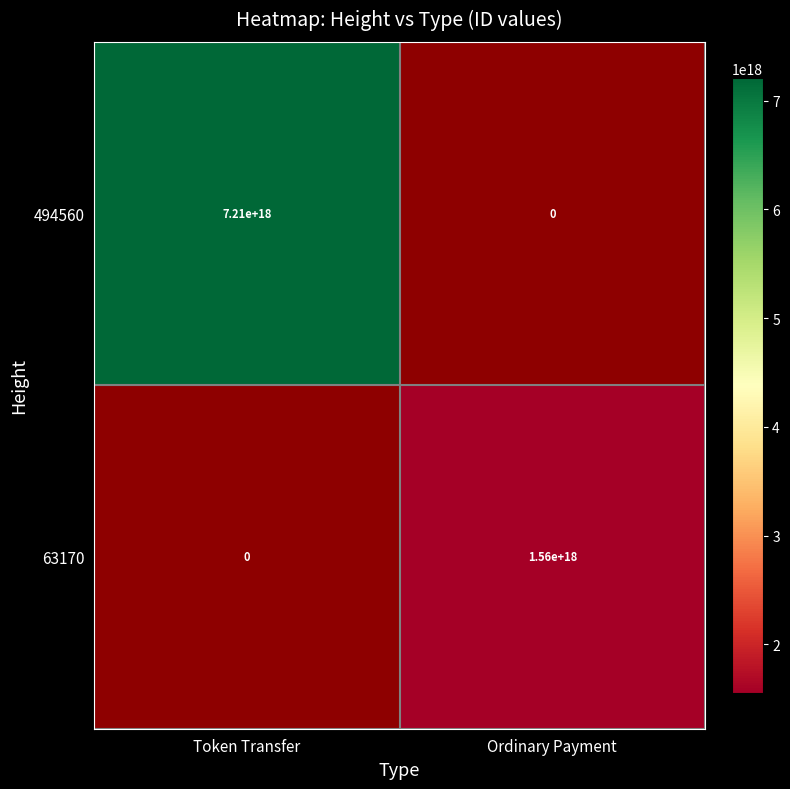

Which series has the largest total across all categories?

494560